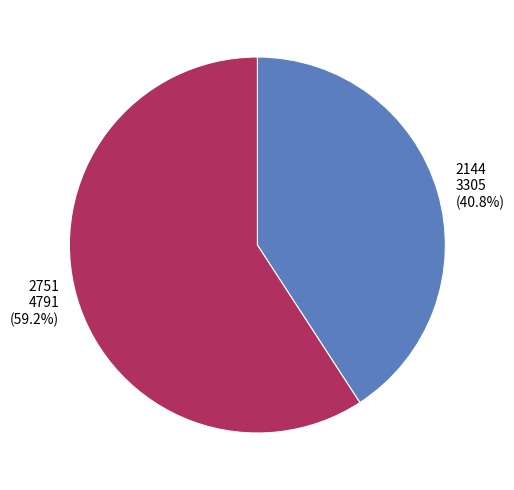

To the nearest percent, what is the difference between the 2144 and 2751 slice percentages?

18%